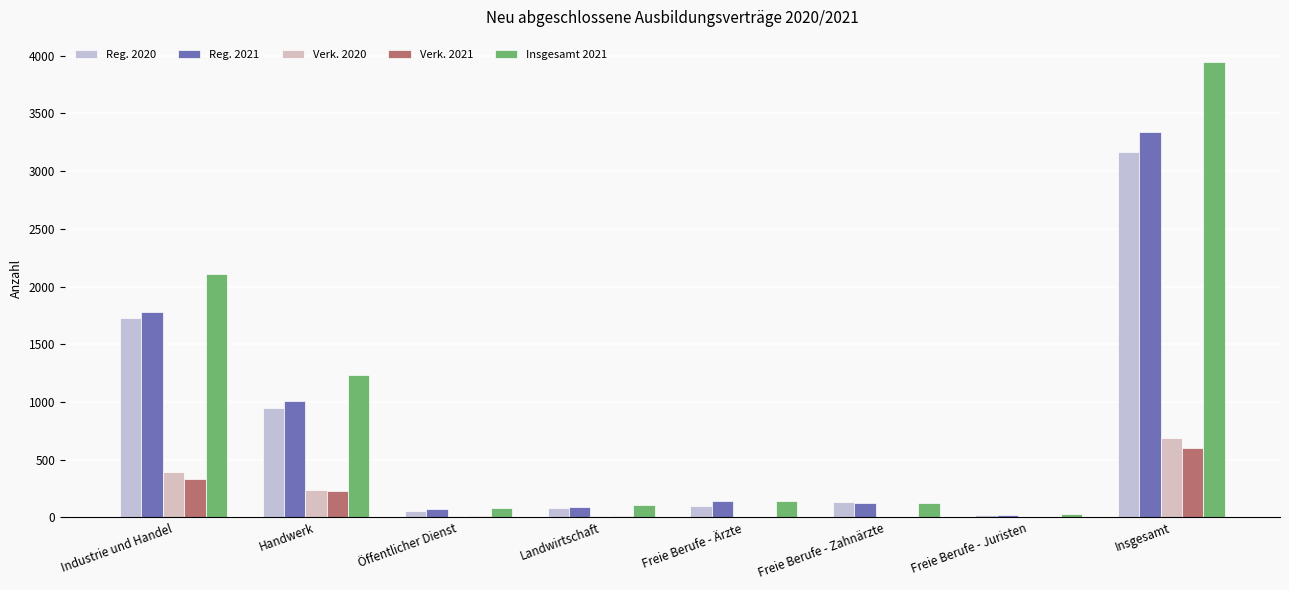

What is the difference between the Reg. 2020 values at Landwirtschaft and Freie Berufe - Juristen?

66